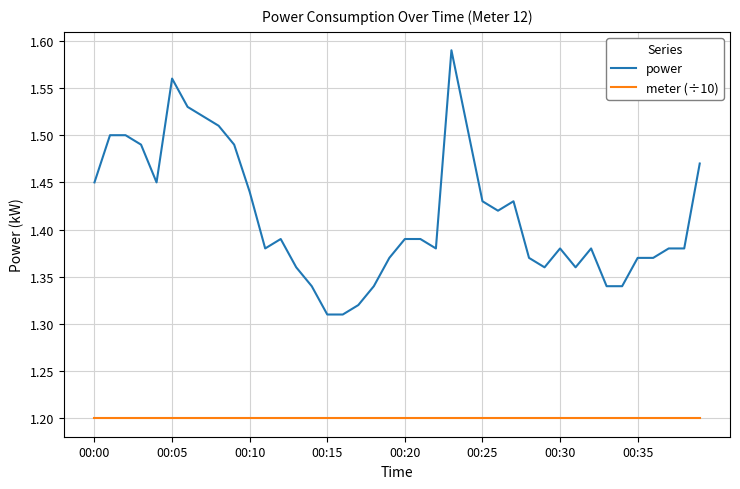

List the series in order of their overall mean, lowest first.

meter (÷10), power